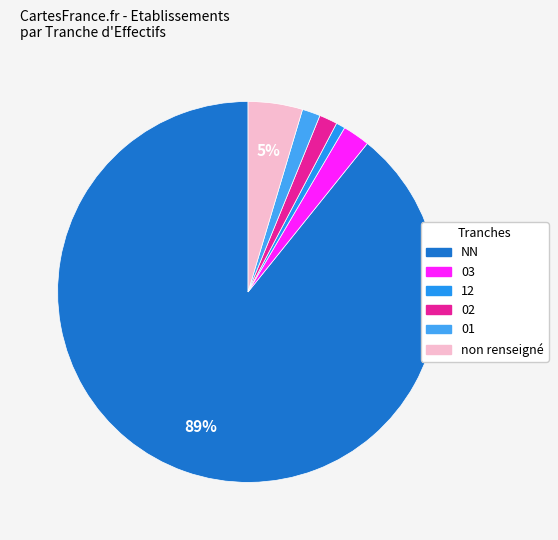

Count the number of slices in the pie.

6